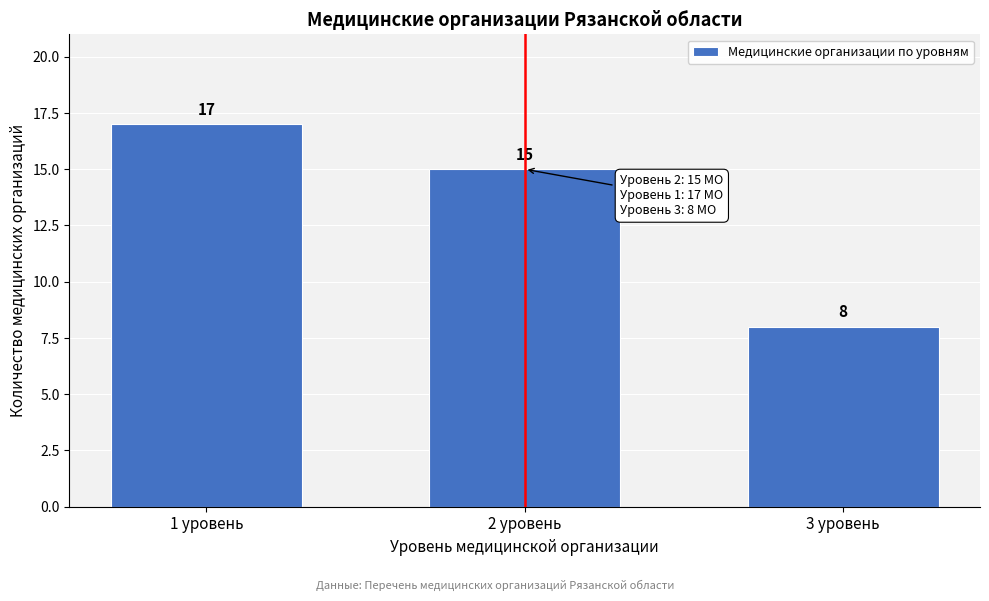

Reading left to right, what are all the values shown in this chart?

1 уровень=17	2 уровень=15	3 уровень=8